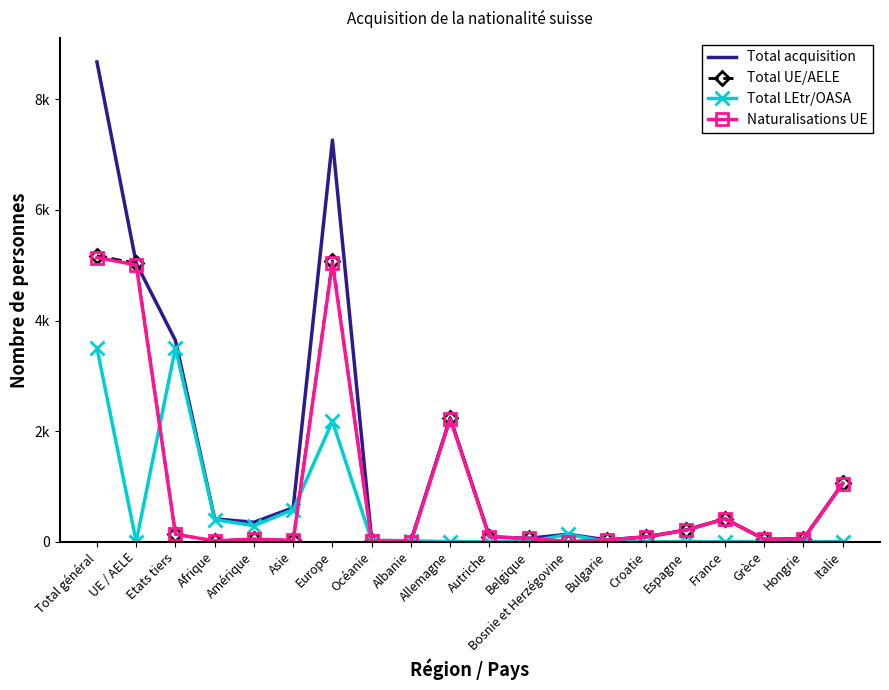

What is the maximum value for Total acquisition?

8677